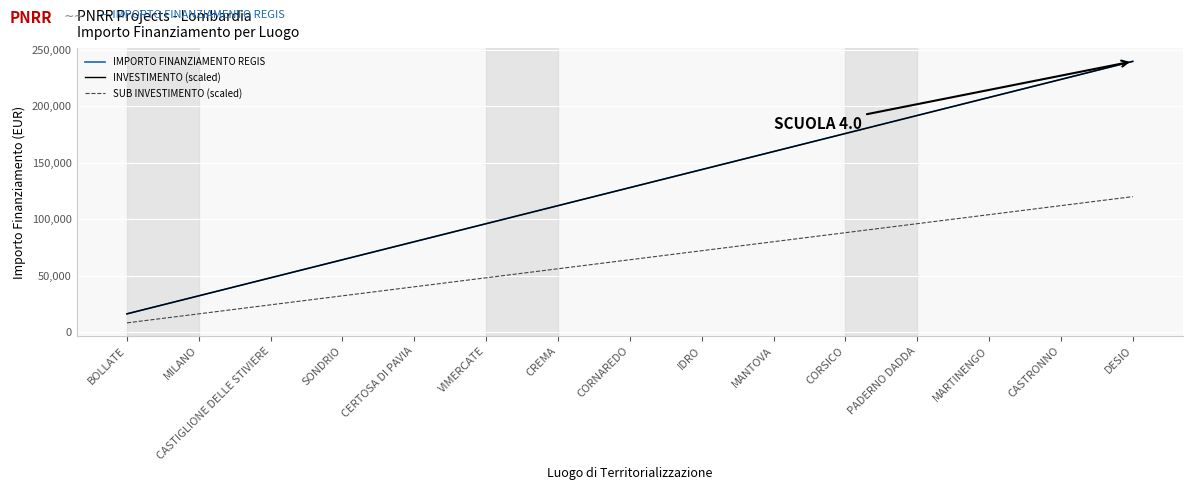

Reading left to right, transcribe all the data shown in this chart.

IMPORTO FINANZIAMENTO REGIS: 16000	32000	48000	64000	80000	96000	112000	128000	144000	160000	176000	192000	208000	224000	240000
INVESTIMENTO (scaled): 16000	32000	48000	64000	80000	96000	112000	128000	144000	160000	176000	192000	208000	224000	240000
SUB INVESTIMENTO (scaled): 8000	16000	24000	32000	40000	48000	56000	64000	72000	80000	88000	96000	104000	112000	120000